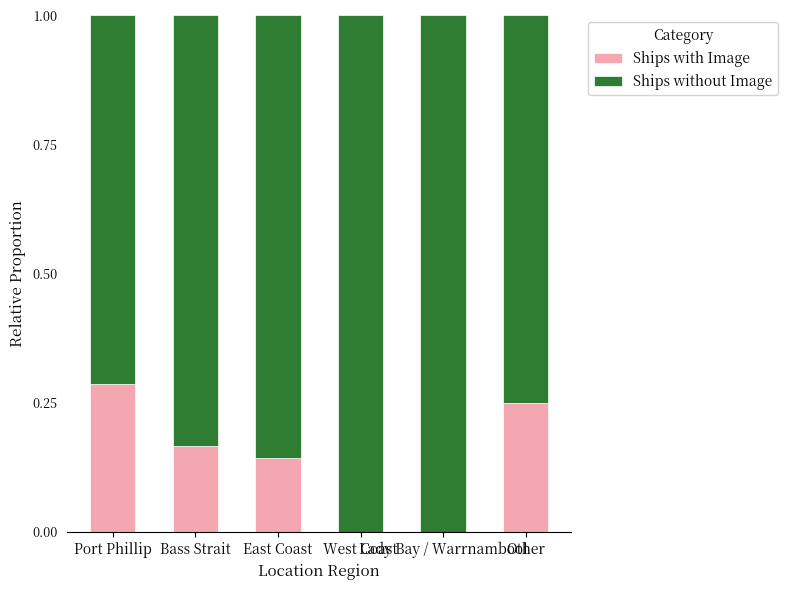

Where is Ships with Image nearest to the value 0?

West Coast